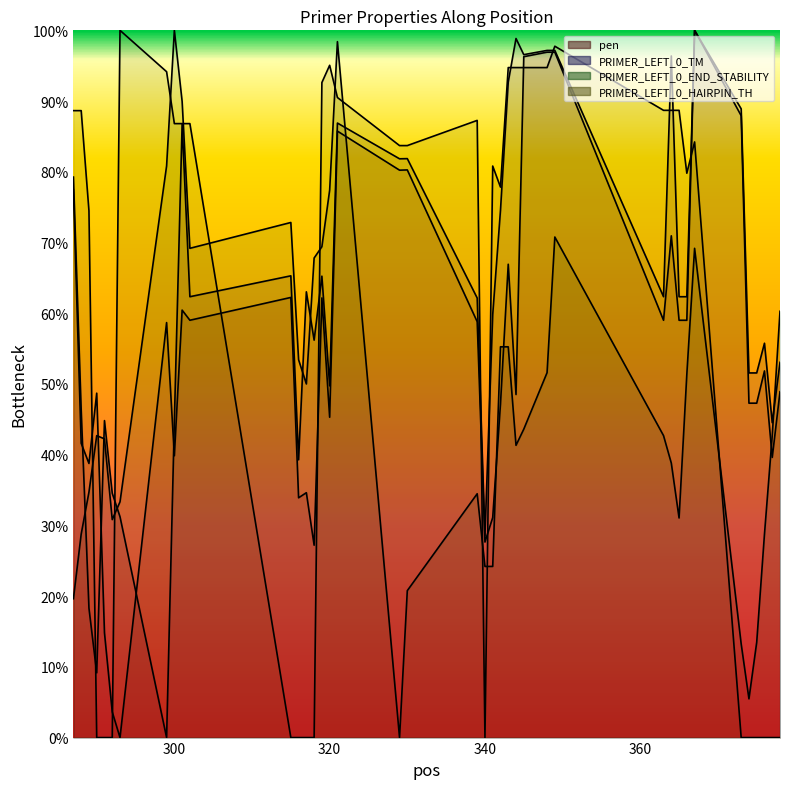

What is the spread (max minus min) of values at 341?

56.6